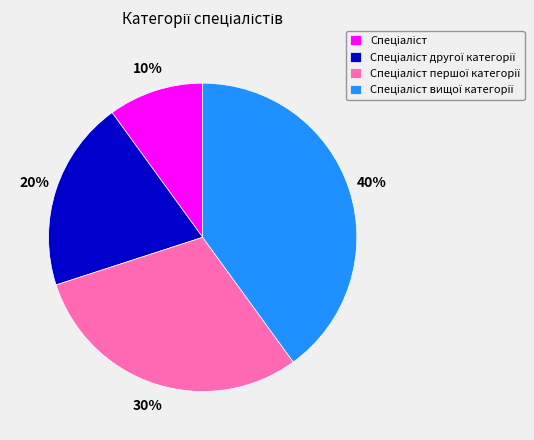

To the nearest percent, what is the average slice percentage?

25%